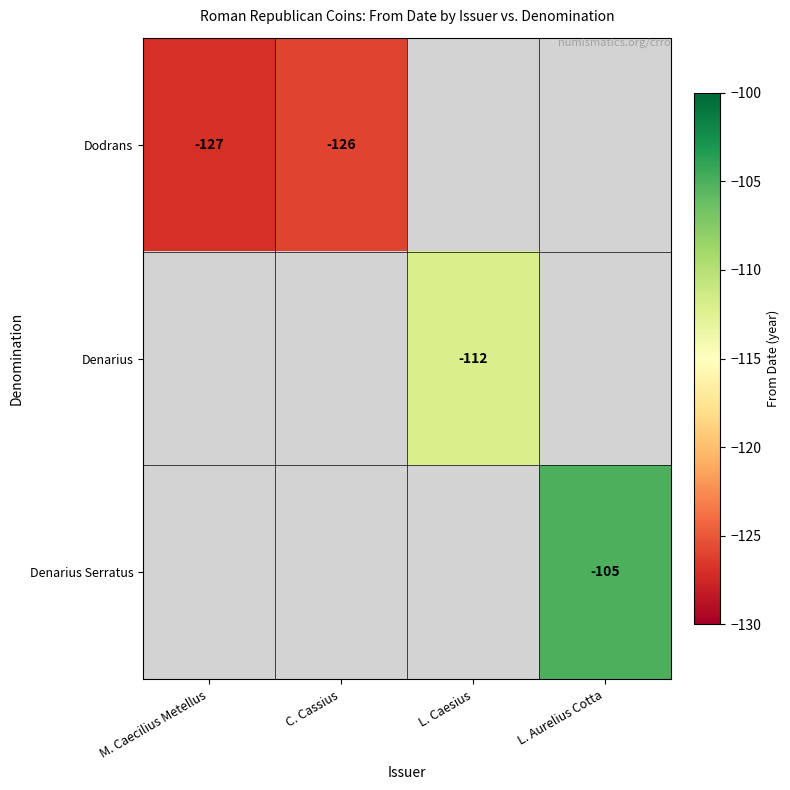

True or false: Dodrans has a value of -52 at M. Caecilius Metellus.

False